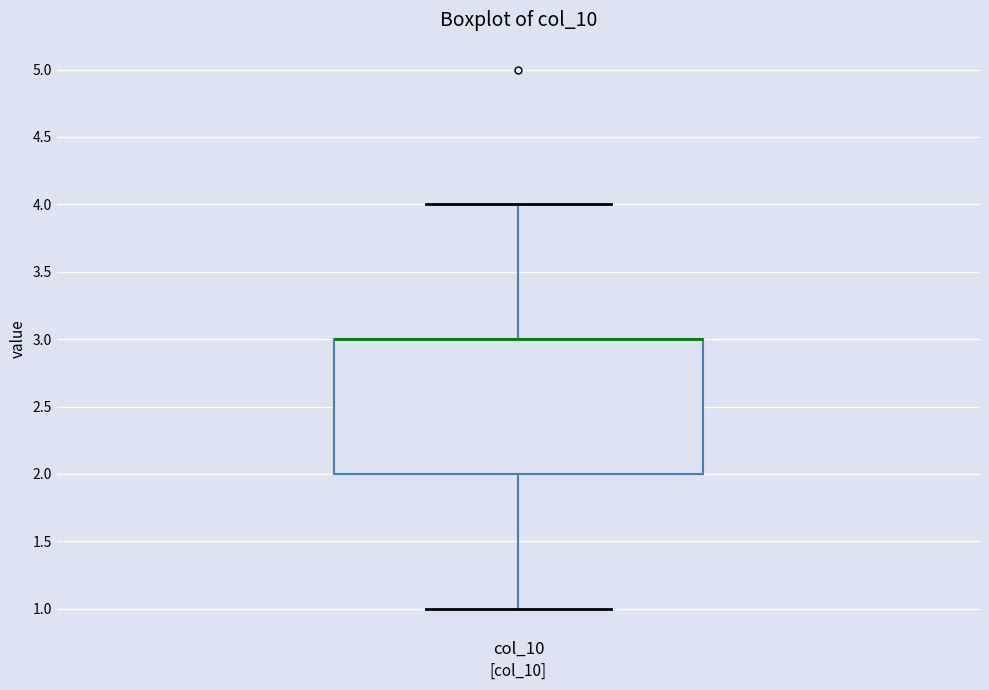

Where does the upper whisker of the box for col_10 end on the y-axis? The values are not printed on the chart, so give them approximately, as read against the axis.

4